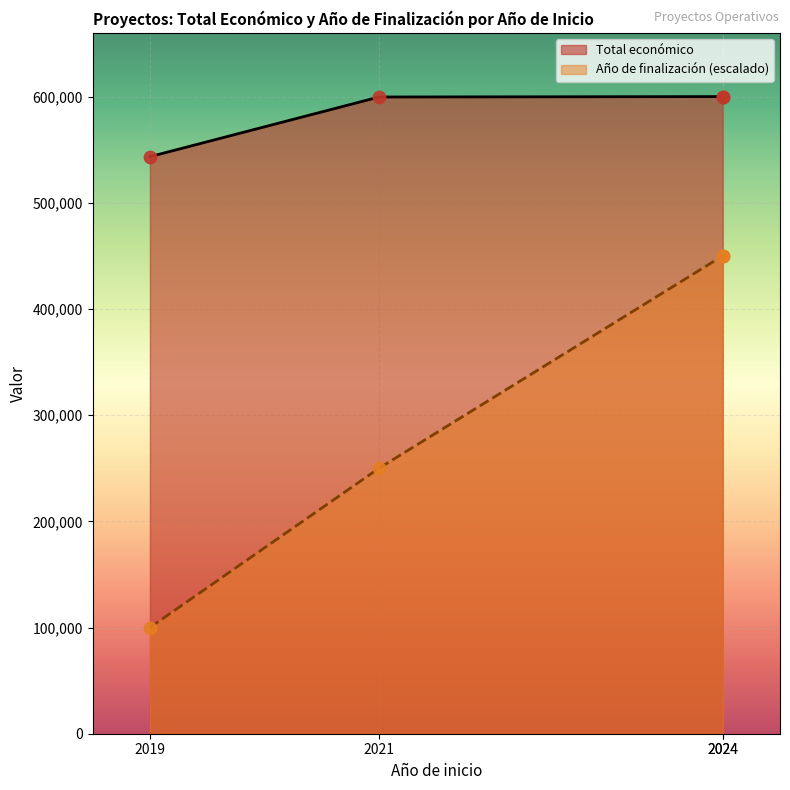

Which series has the largest Y range (max minus min)?

Año de finalización